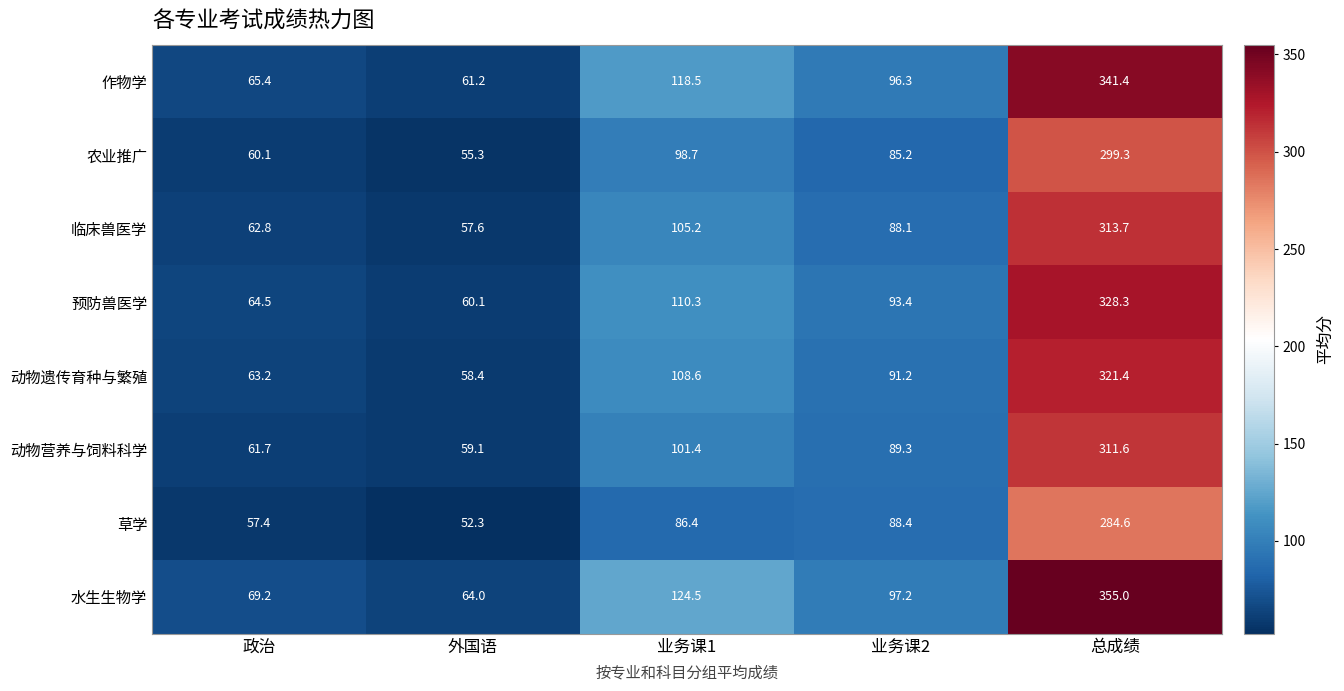

Which category has the lowest value across all series?

外国语